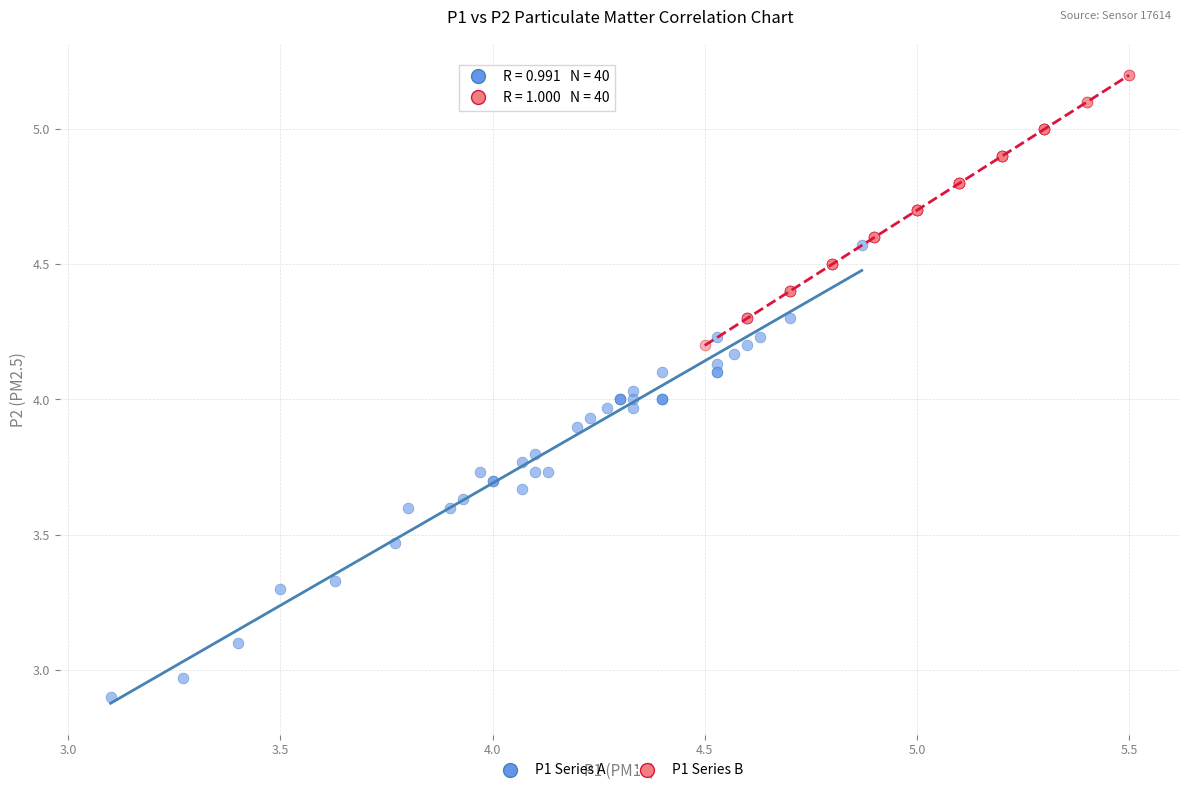

Which series reaches the maximum Y coordinate?

P1 Series B